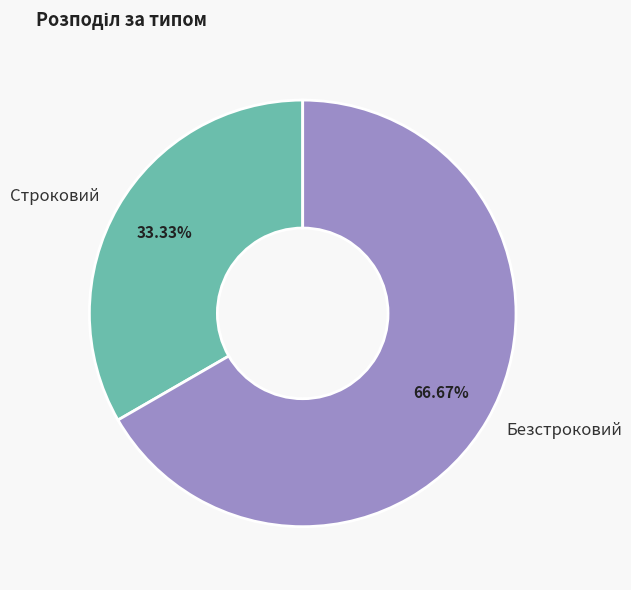

Which category has the smallest portion of the pie?

Строковий